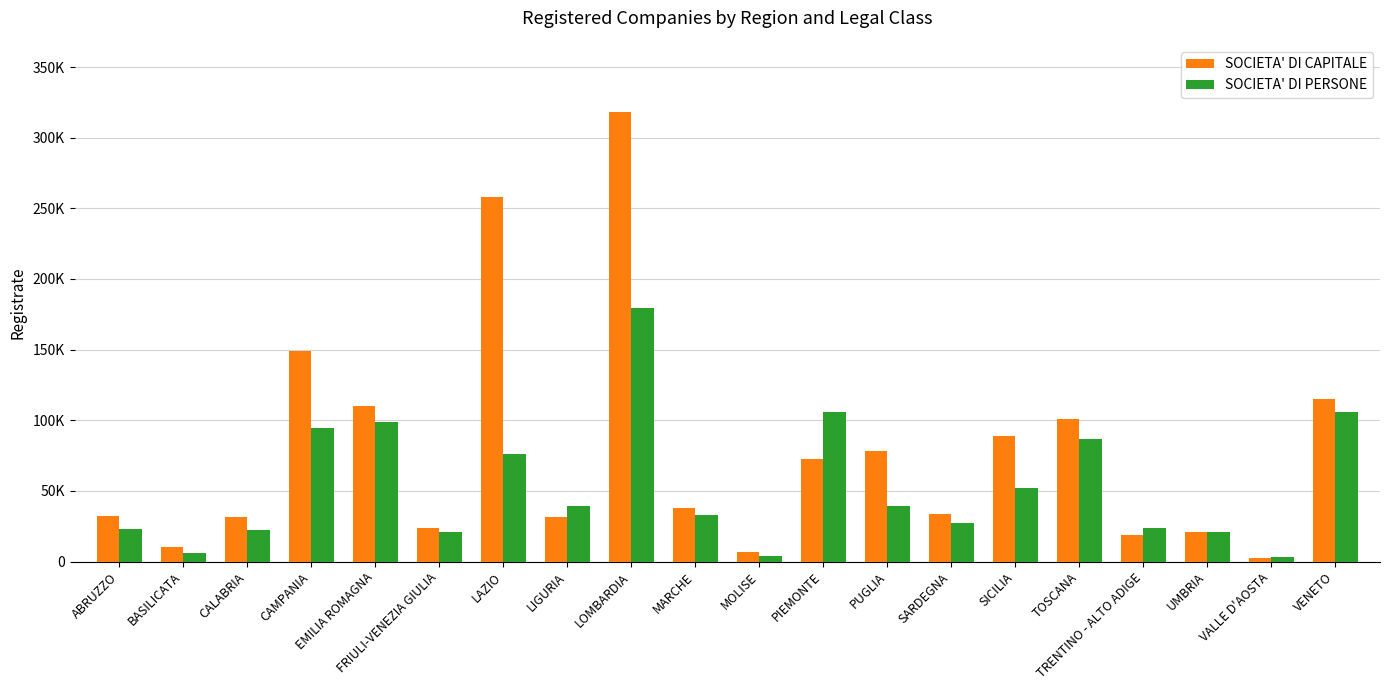

Does the chart contain any negative values?

No